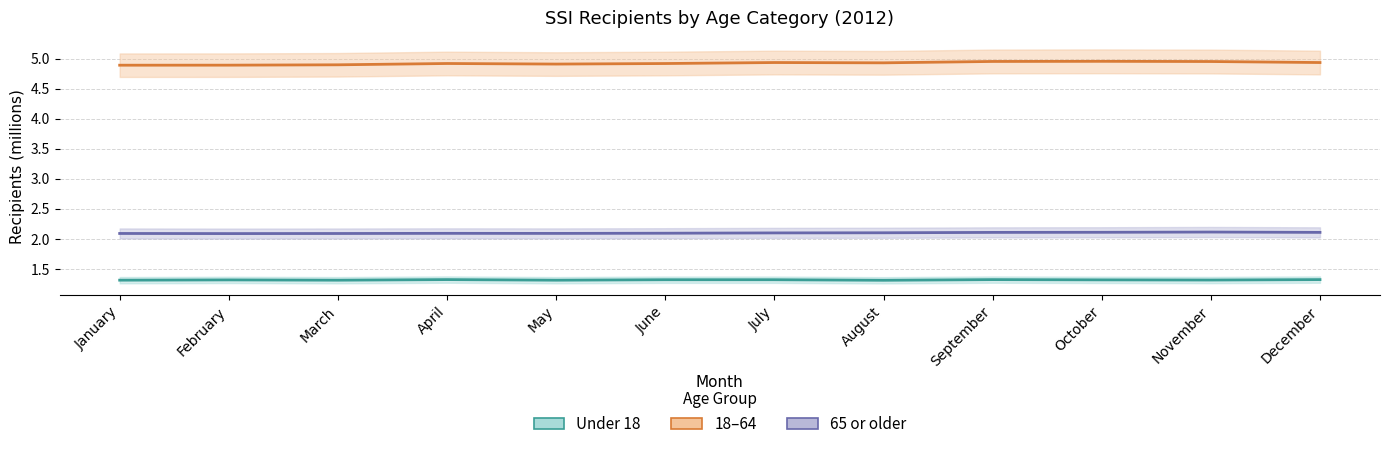

Reading right to left, list all the values displayed in this chart.

Under 18: 1.3	1.3	1.3	1.3	1.3	1.3	1.3	1.3	1.3	1.3	1.3	1.3
18–64: 4.9	5.0	5.0	5.0	4.9	4.9	4.9	4.9	4.9	4.9	4.9	4.9
65 or older: 2.1	2.1	2.1	2.1	2.1	2.1	2.1	2.1	2.1	2.1	2.1	2.1